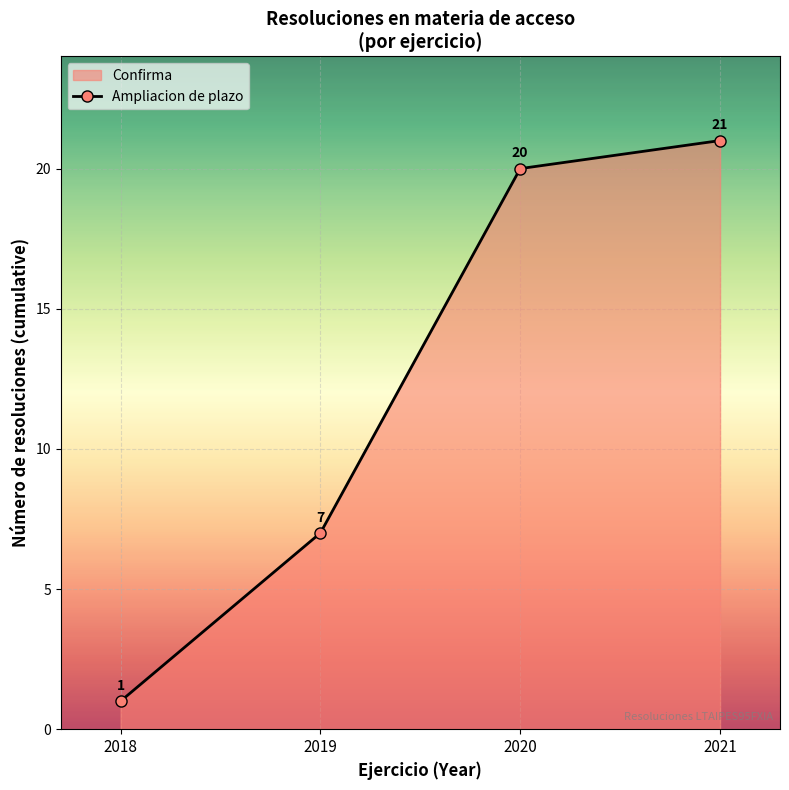

What is the value of the 3rd point from the left?

20